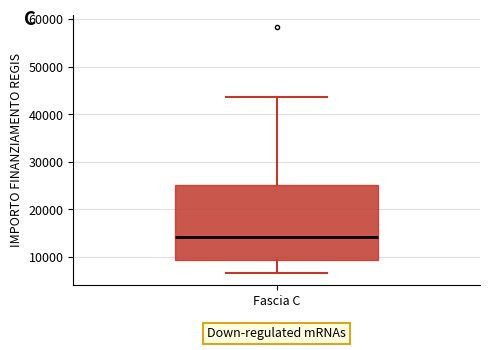

Read this box plot against the y-axis: the position of the median line, the range covered by the box, and the ends of both whiskers. The values are not printed on the chart, so give them approximately, as read against the axis.

median 14000, box 9000 to 25000, whiskers 7000 to 44000